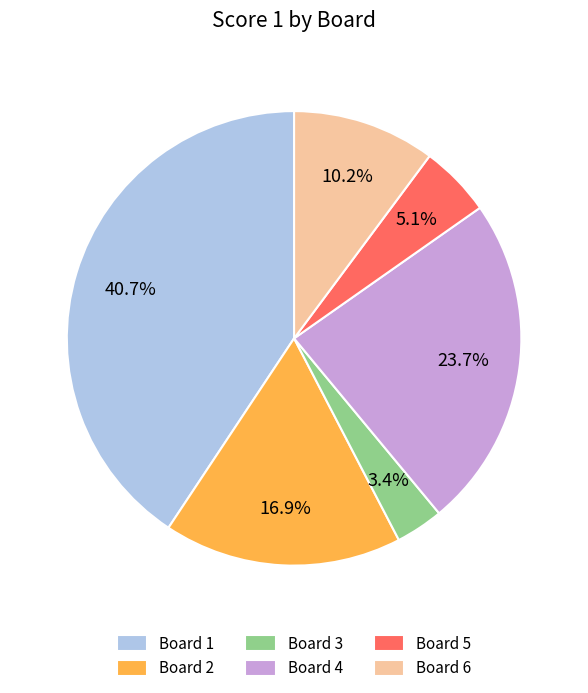

What is the largest slice in the pie chart?

Board 1